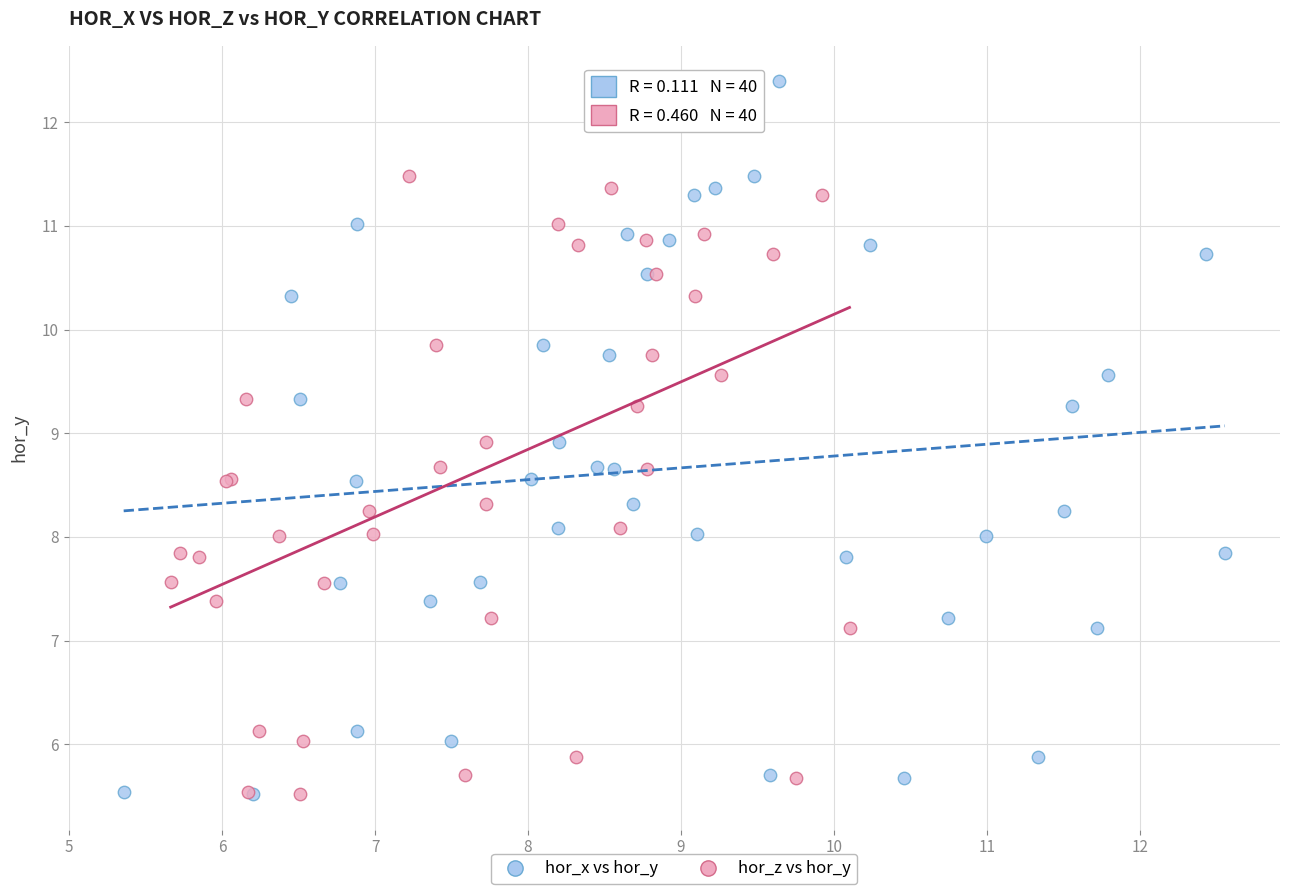

What are all the series names shown in the legend?

hor_x vs hor_y, hor_z vs hor_y